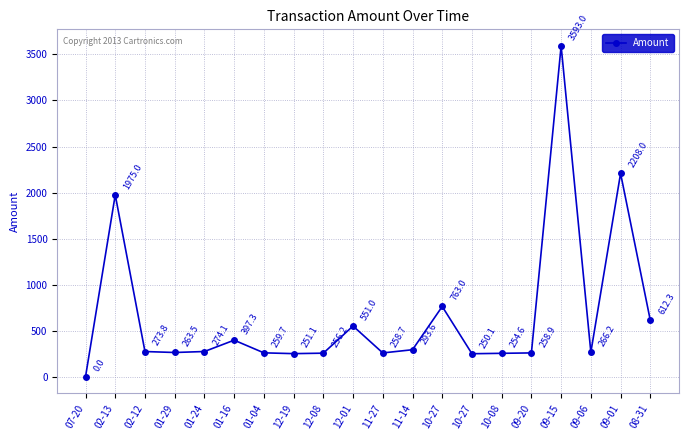

What is the ratio of the value at 12-08 to the value at 09-20?

1.0